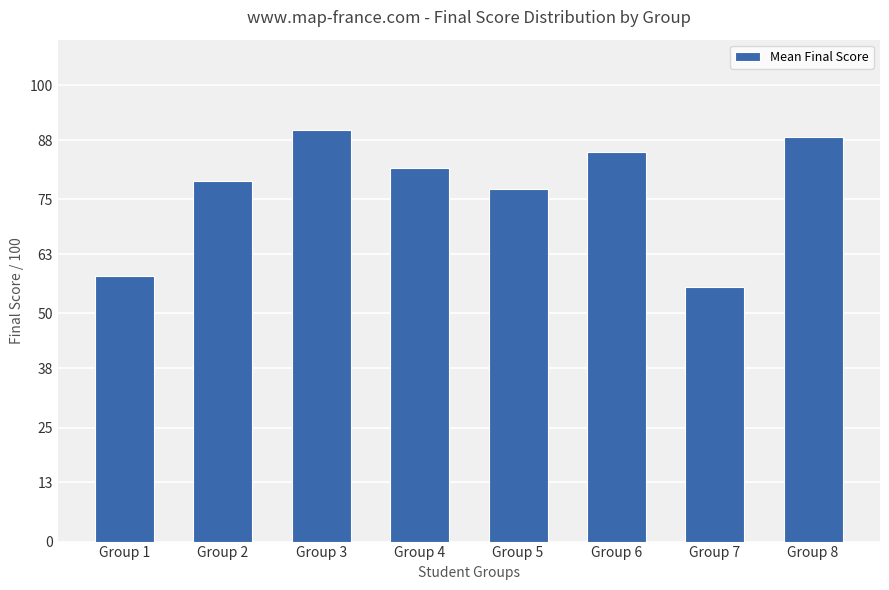

What is the change in value from Group 4 to Group 7?

-26.0